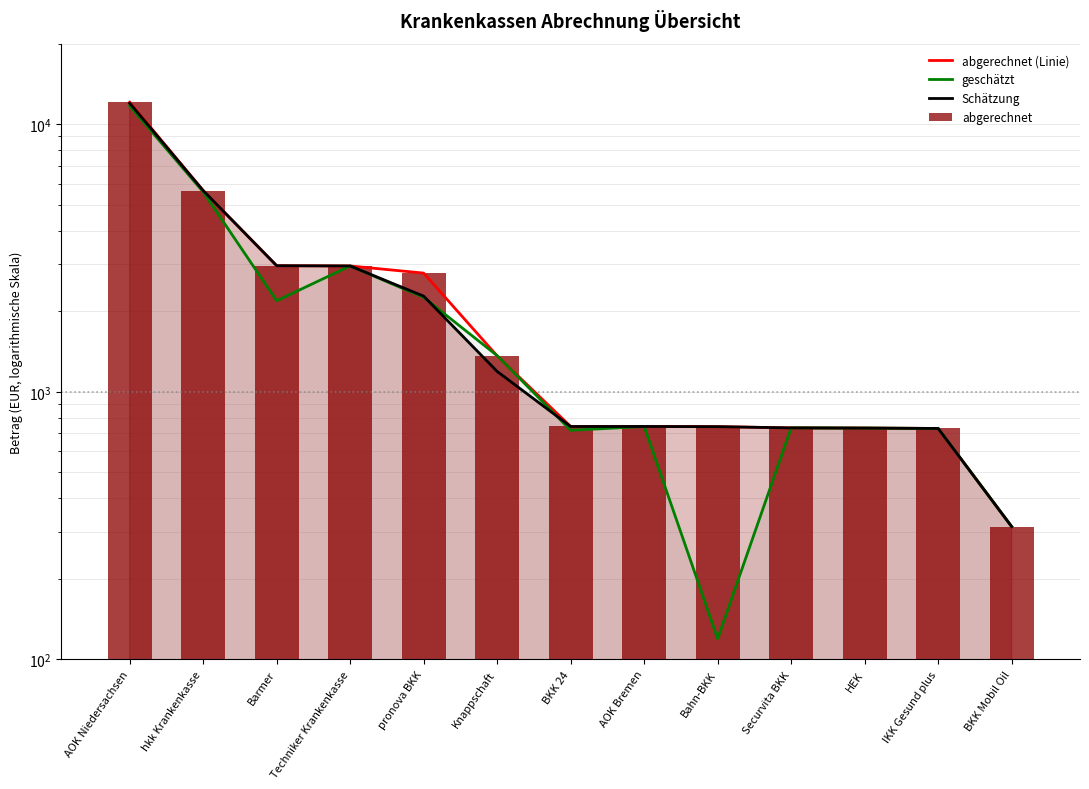

What is the total value across all series at Techniker Krankenkasse?

11813.3